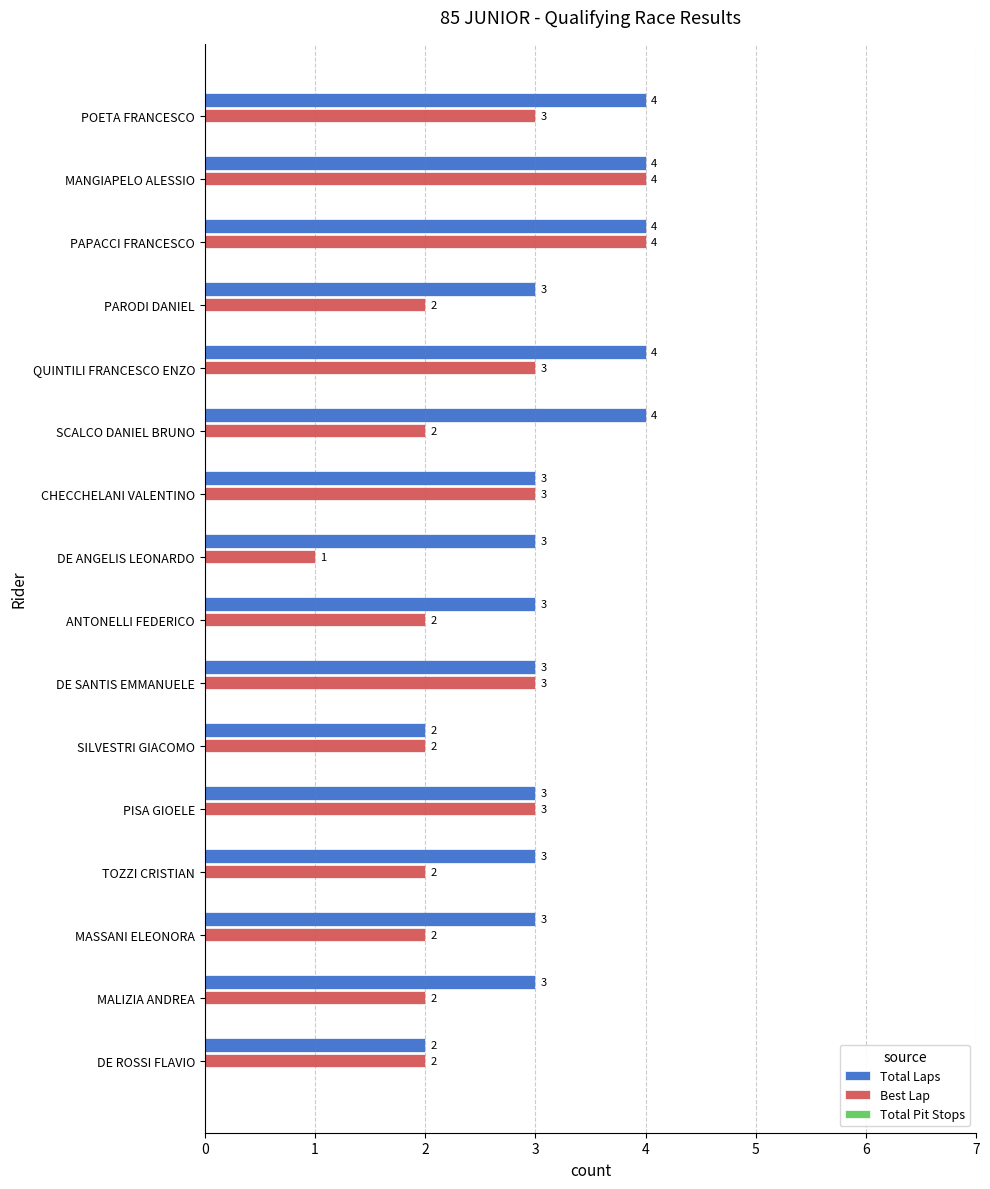

What is the sum of all Best Lap values?

40